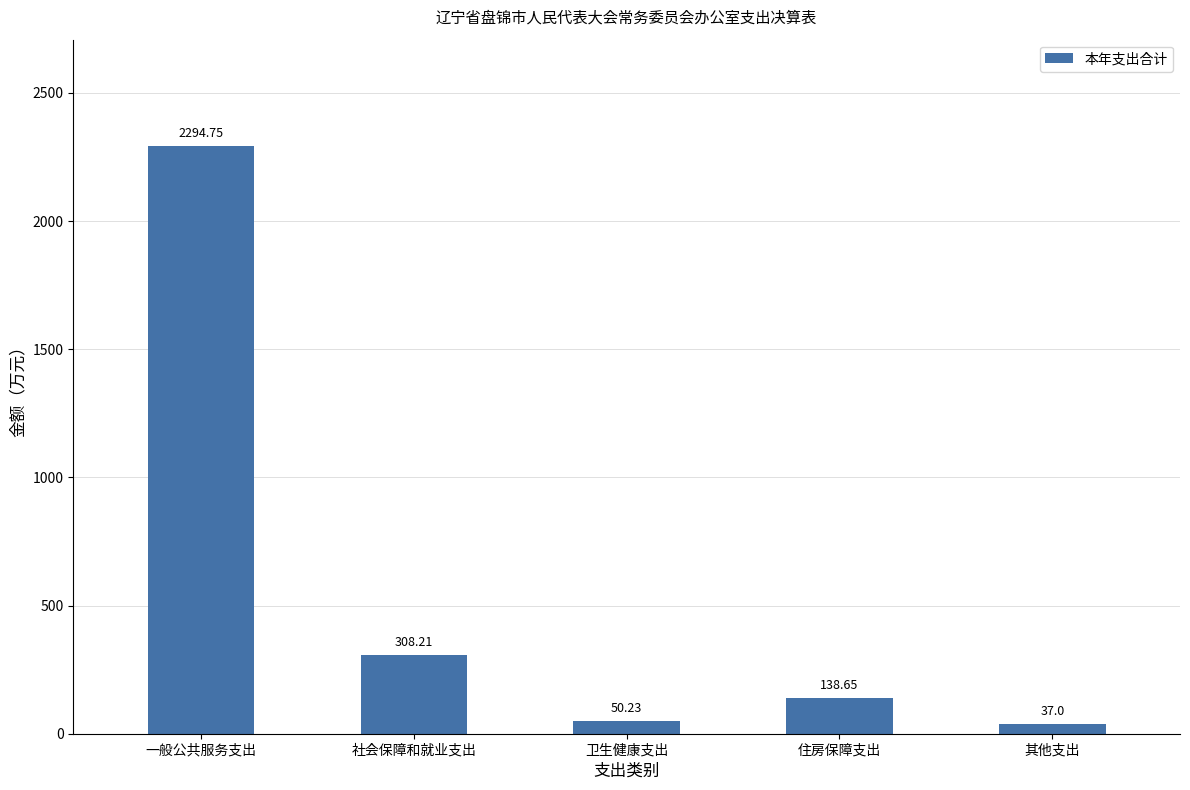

What is the value of the 4th bar from the left?

138.7